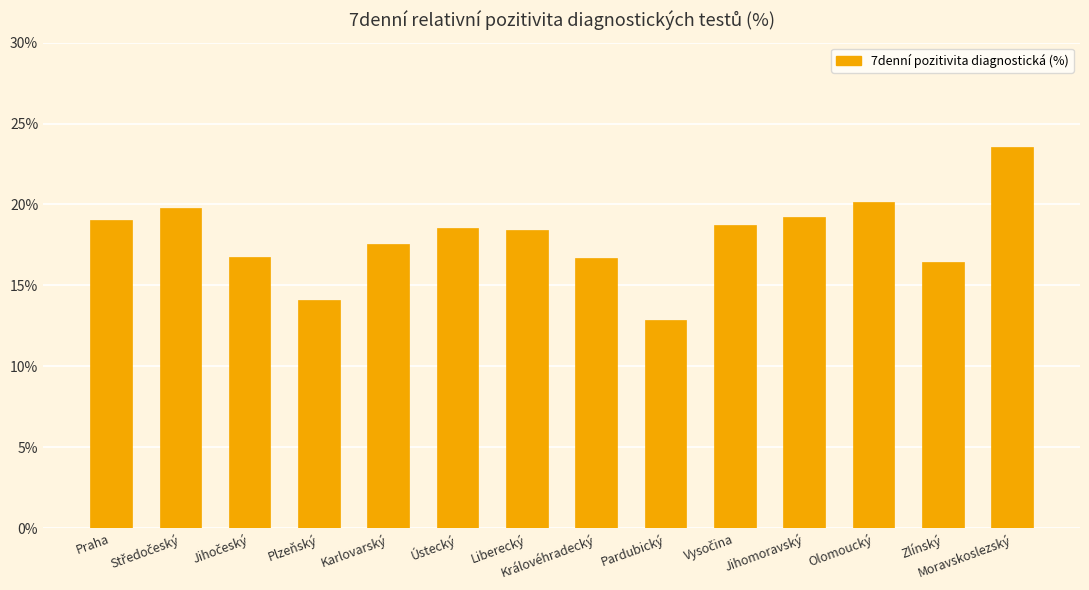

What is the difference between the second highest and minimum values?

7.3